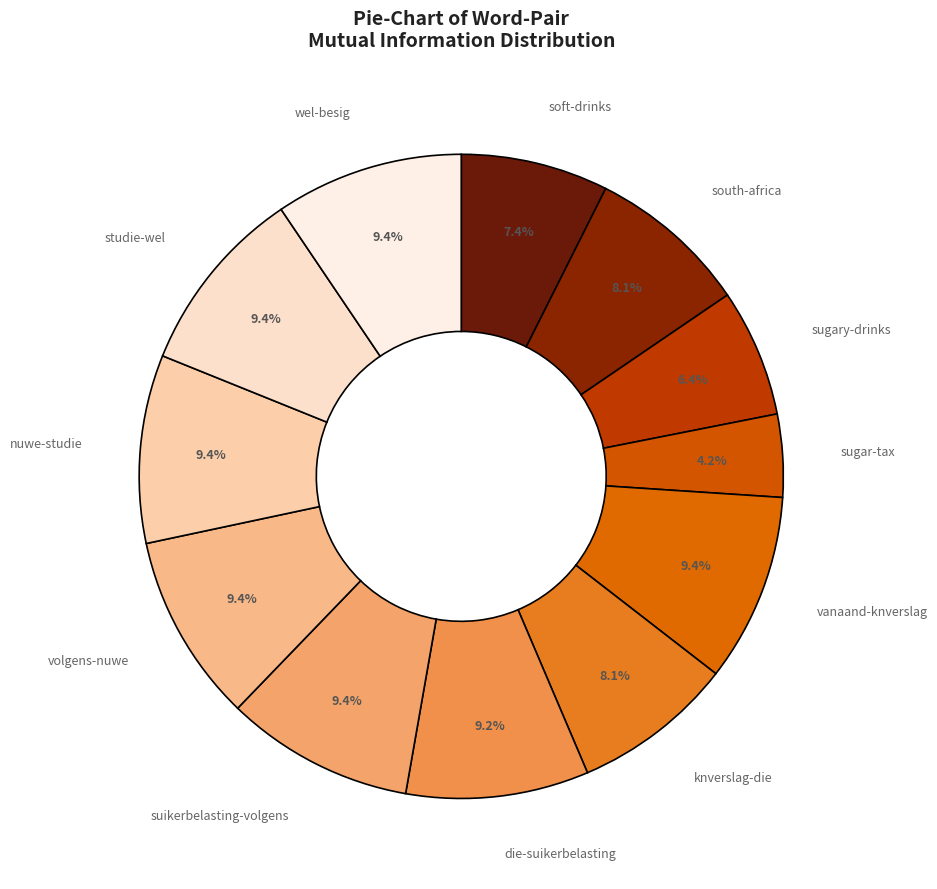

Which category has the biggest portion of the pie?

vanaand-knverslag